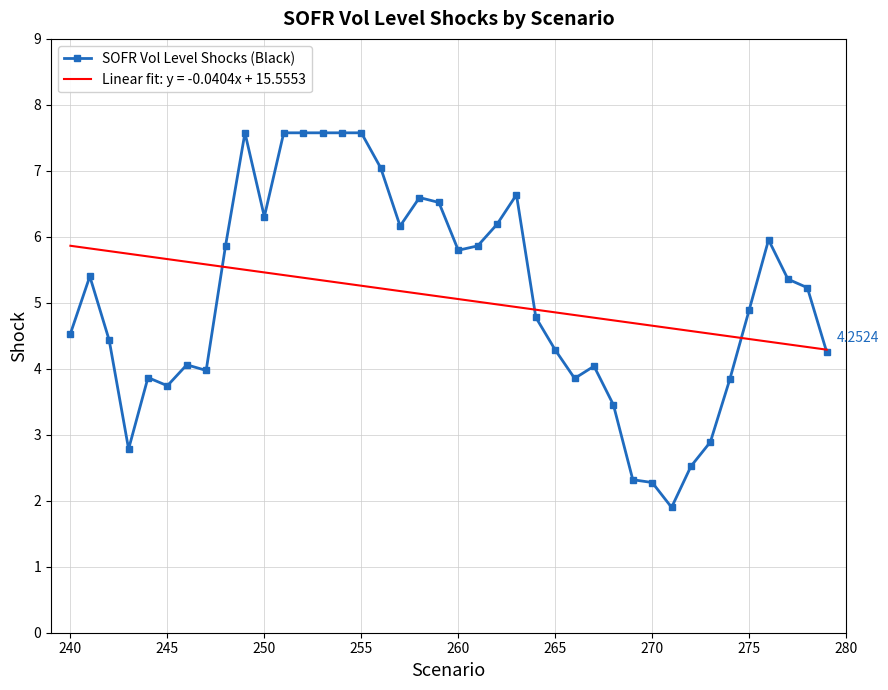

Which series has the widest spread of values?

SOFR Vol Level Shocks (Black)